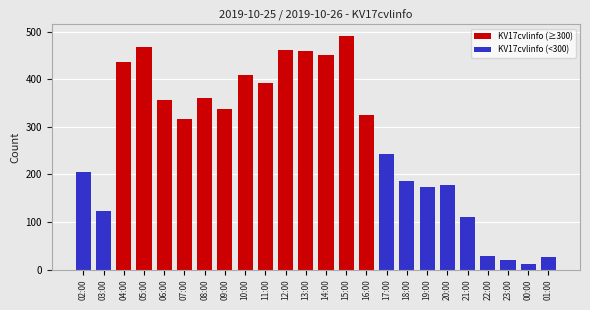

Reading left to right, what are all the values shown in this chart?

KV17cvlinfo (≥300): 0	0	437	468	356	316	360	338	409	392	461	460	451	491	326	0	0	0	0	0	0	0	0	0
KV17cvlinfo (<300): 205	123	0	0	0	0	0	0	0	0	0	0	0	0	0	244	187	173	178	110	29	19	12	27